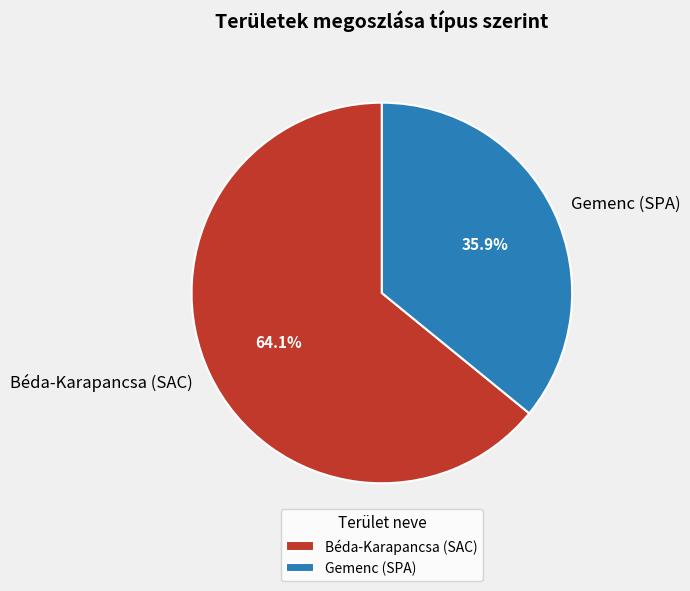

What is the total percentage of Gemenc (SPA) and Béda-Karapancsa (SAC)?

100.0%